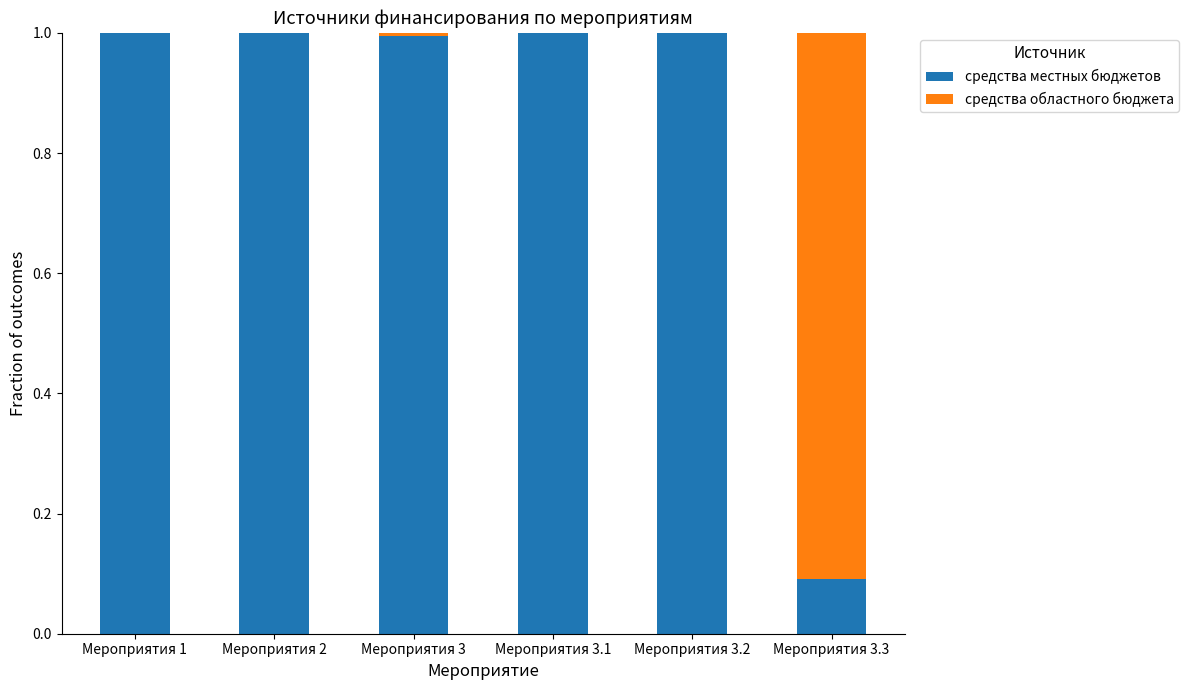

What is the total value across all series at Мероприятия 1?

1.0